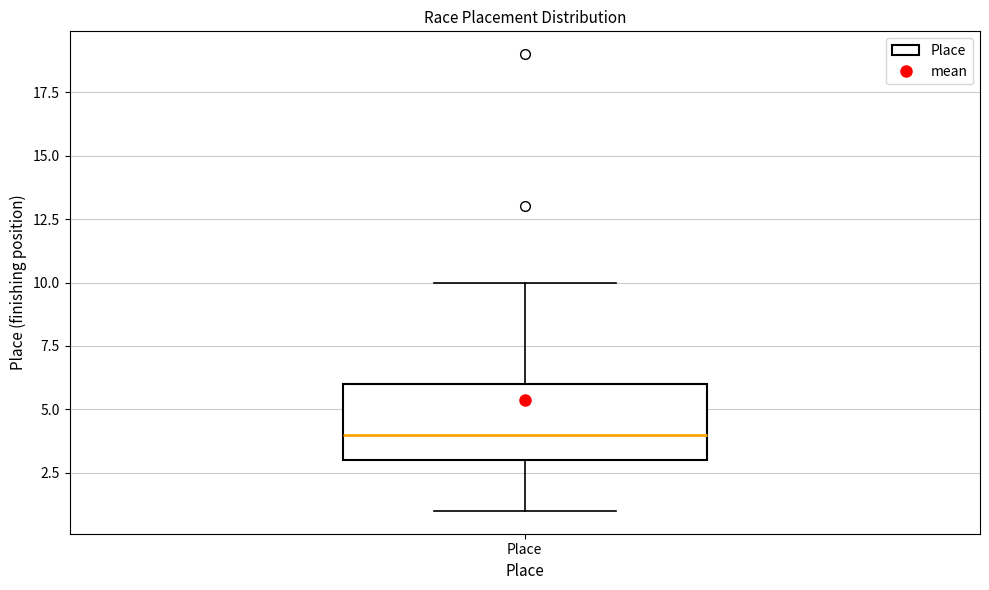

Where does the median line of the box for Place sit on the y-axis? The values are not printed on the chart, so give them approximately, as read against the axis.

4